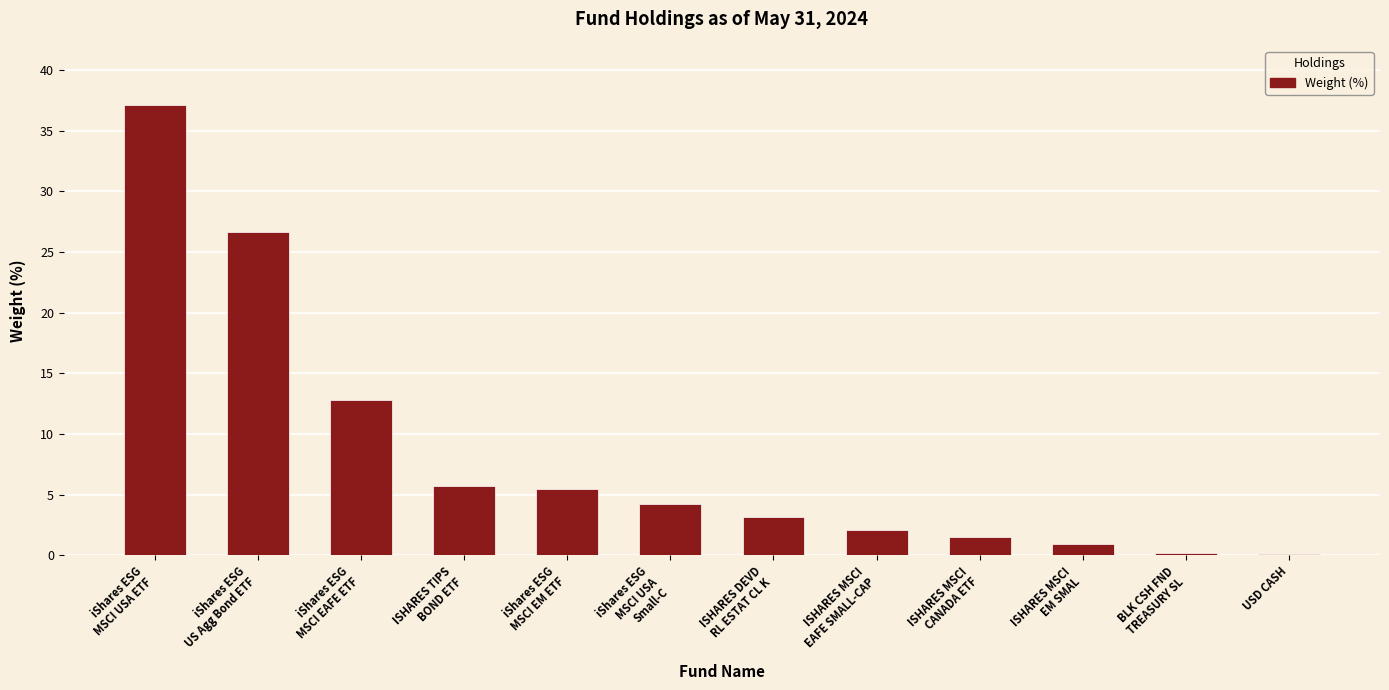

True or false: the data shows 12.8 at iShares ESG
MSCI EAFE ETF.

True